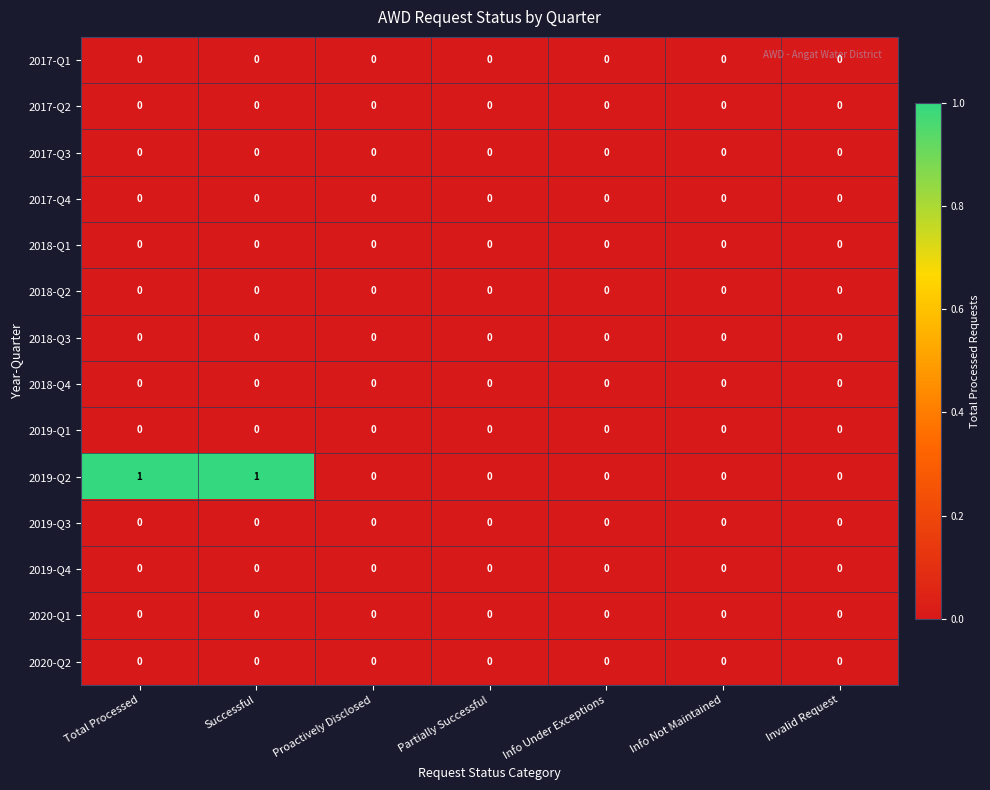

Between Partially Successful and Invalid Request, which series saw the biggest shift?

row_0